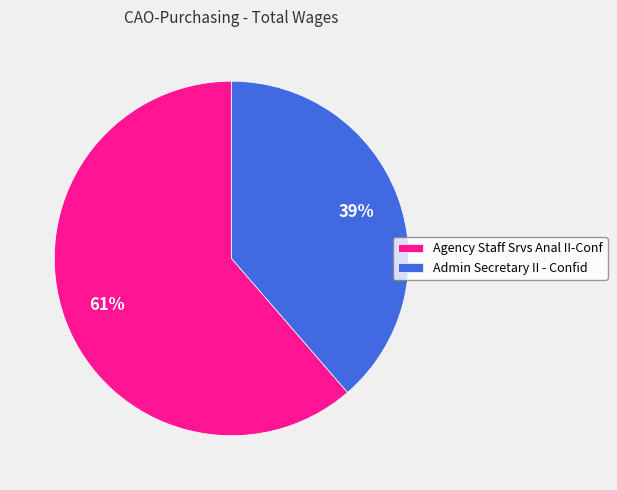

Count the number of slices in the pie.

2